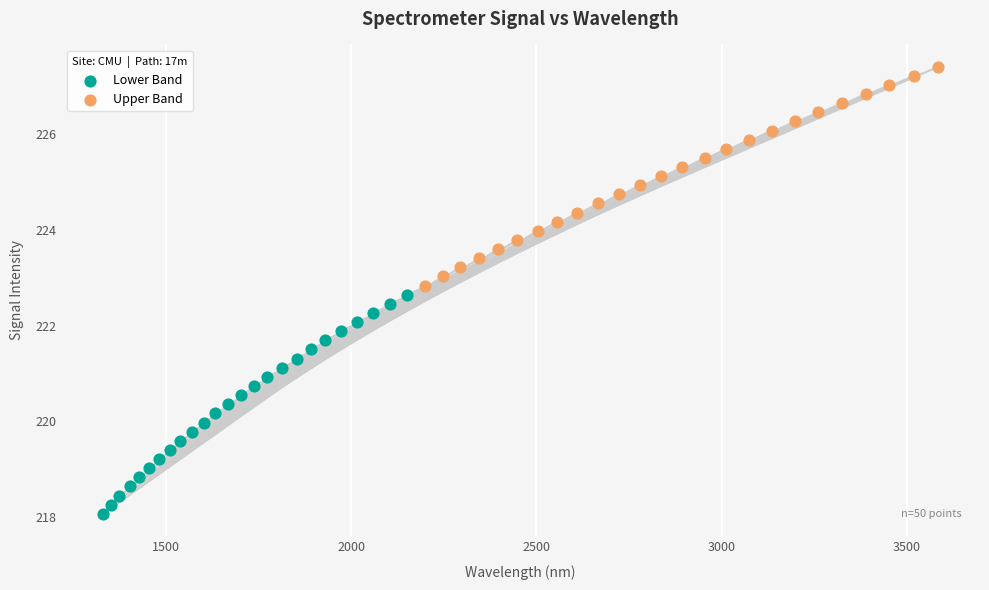

Which series reaches the minimum Y coordinate?

Lower Band